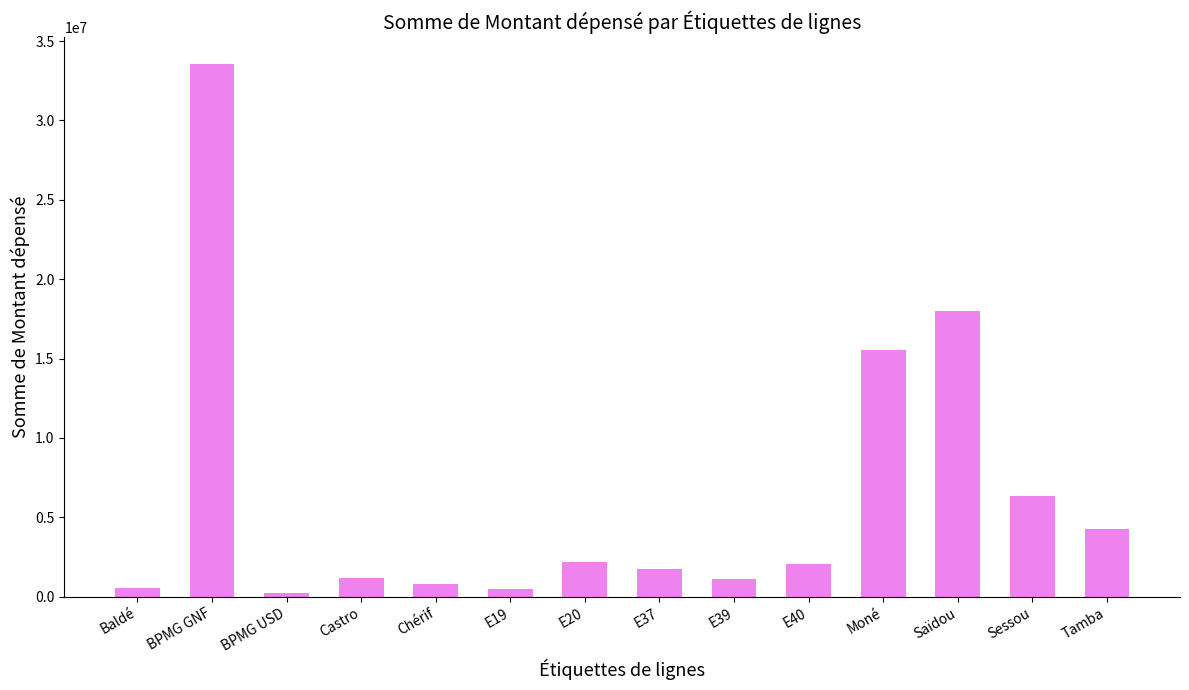

What is the sum of all values?

88062710